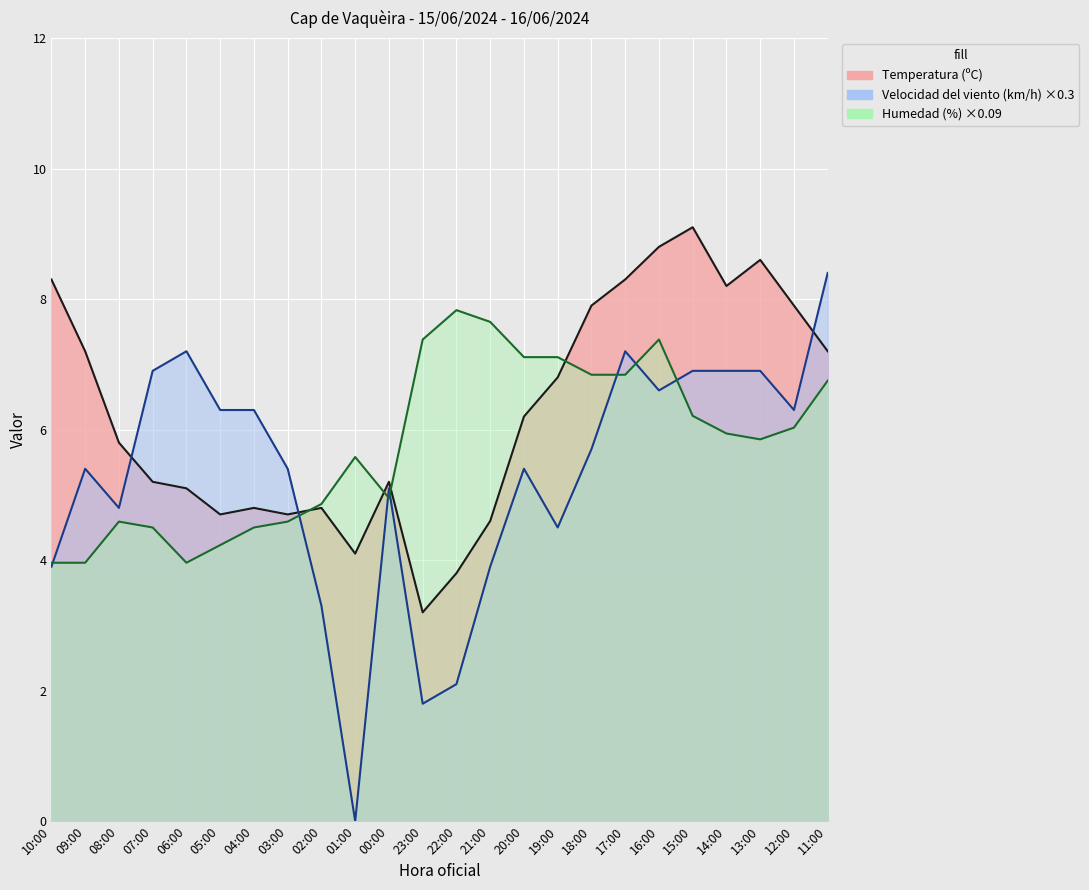

What is the label of the 6th point from the right?

16:00